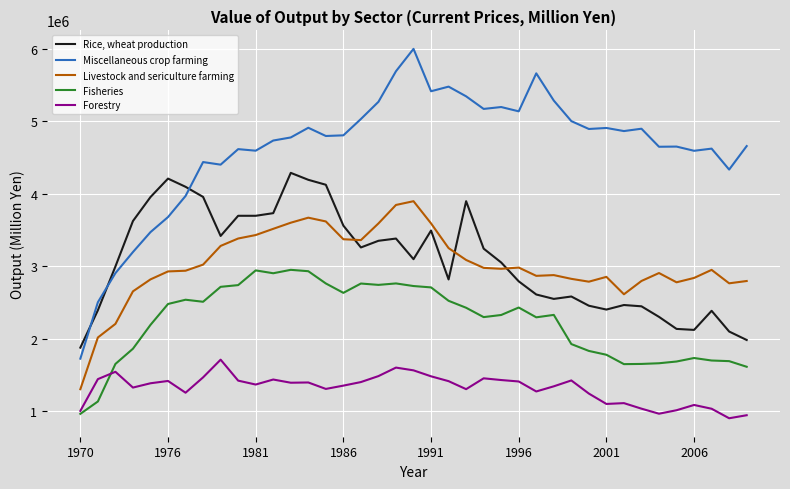

What are all the series names shown in the legend?

Rice, wheat production, Miscellaneous crop farming, Livestock and sericulture farming, Fisheries, Forestry